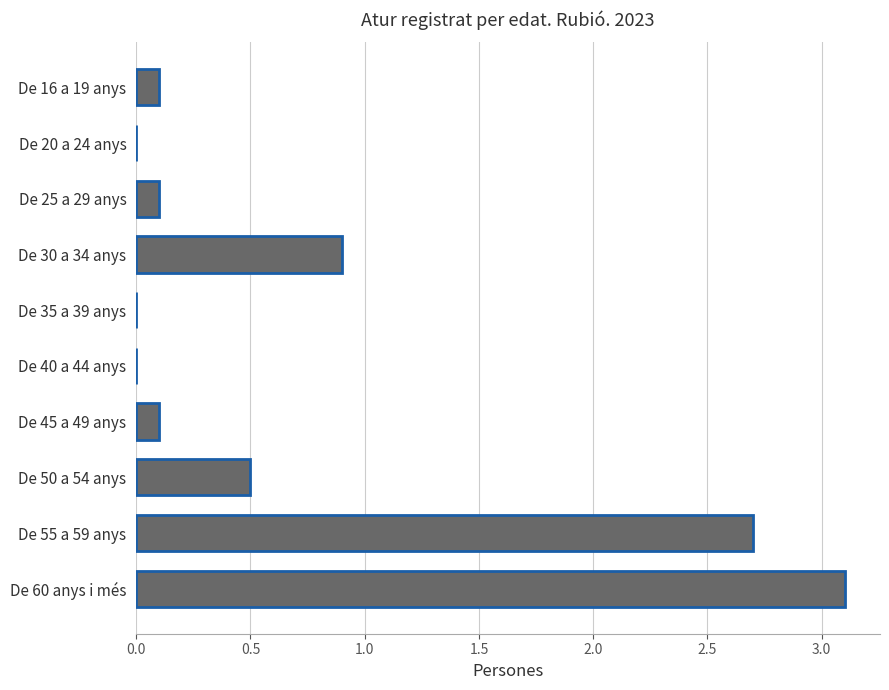

Reading bottom to top, extract all data points from this chart.

De 60 anys i més=3.1	De 55 a 59 anys=2.7	De 50 a 54 anys=0.5	De 45 a 49 anys=0.1	De 40 a 44 anys=0.0	De 35 a 39 anys=0.0	De 30 a 34 anys=0.9	De 25 a 29 anys=0.1	De 20 a 24 anys=0.0	De 16 a 19 anys=0.1